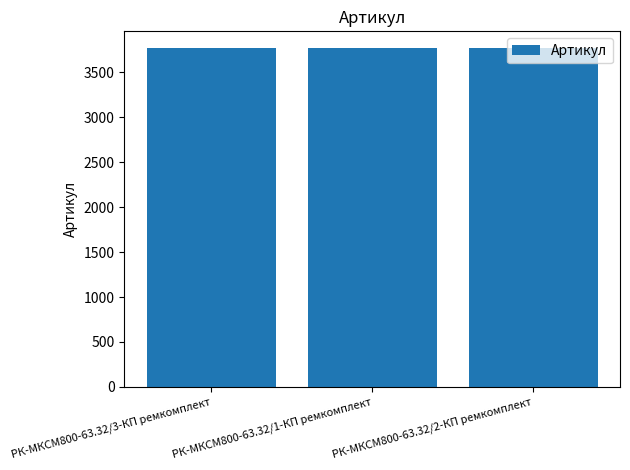

Count the number of categories in the chart.

3